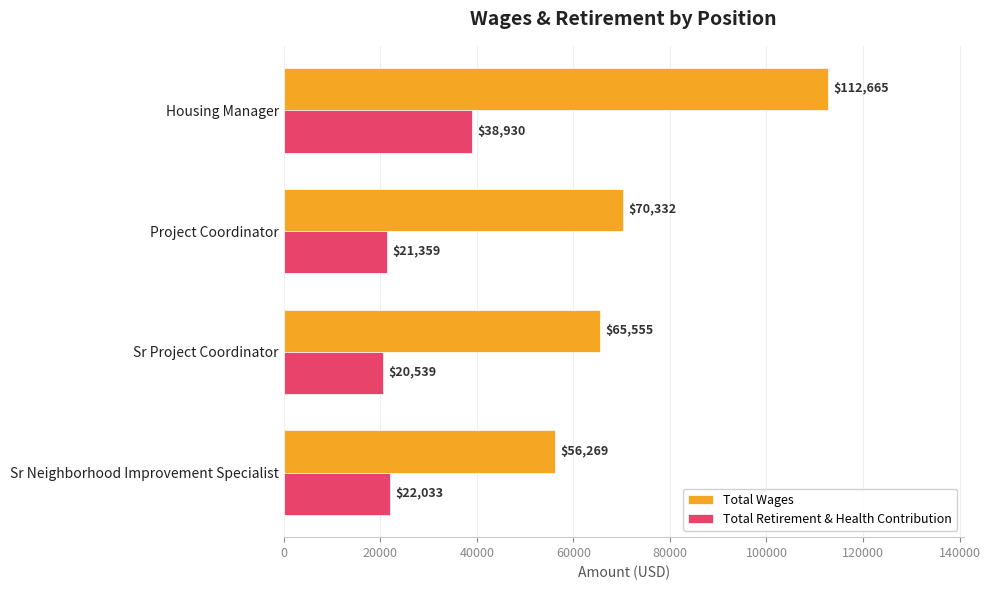

Which series changed the most between Project Coordinator and Sr Project Coordinator?

Total Wages